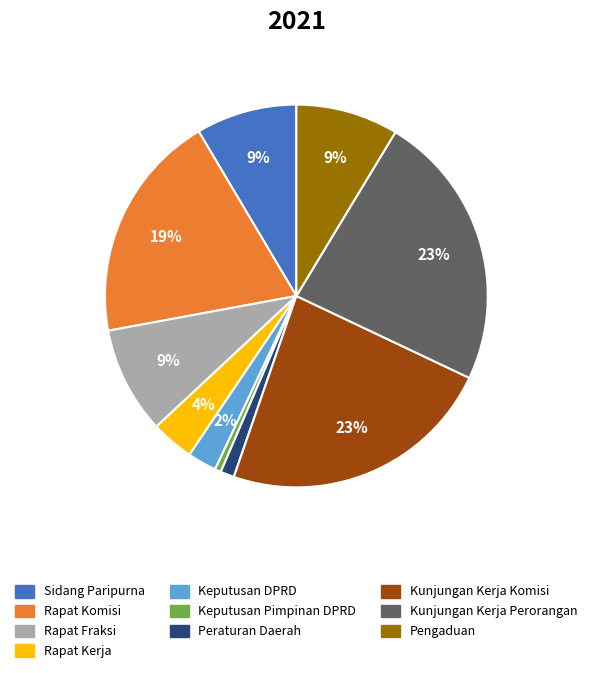

Do Sidang Paripurna and Keputusan DPRD together represent more than half of the pie?

No